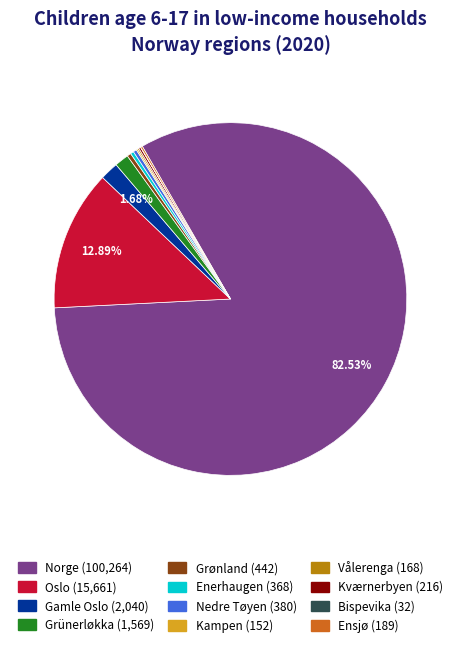

Which category has the biggest portion of the pie?

Norge